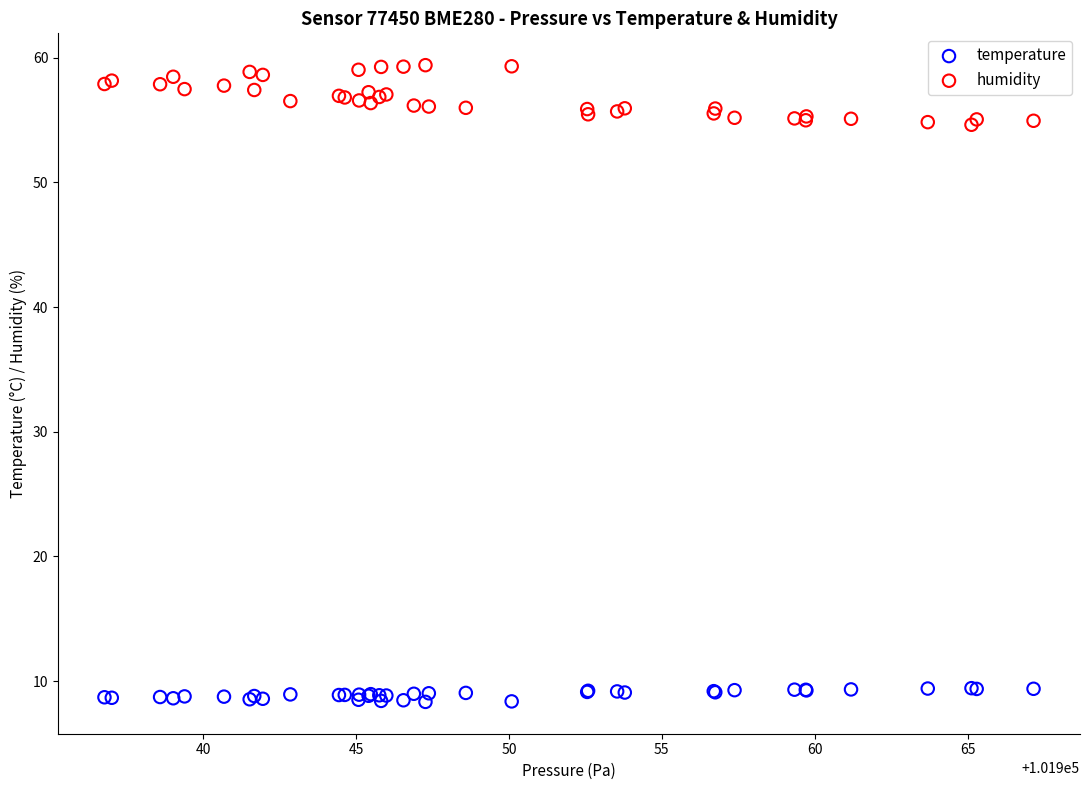

Which series has the widest spread of Y values?

humidity